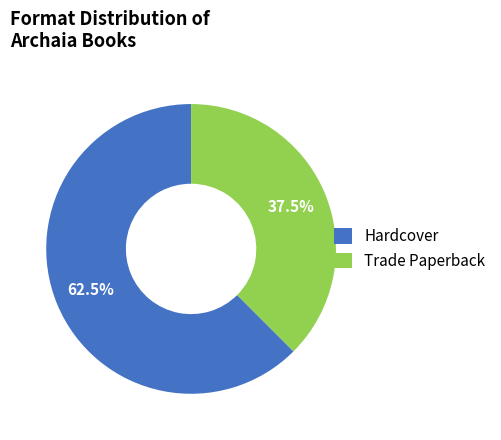

Which slice is the largest?

Hardcover